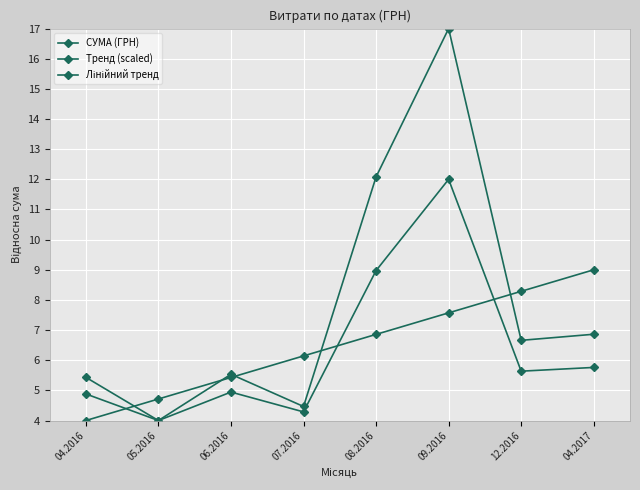

Is the value of Лінійний тренд at 04.2017 greater than the value of Тренд (scaled) at 07.2016?

Yes